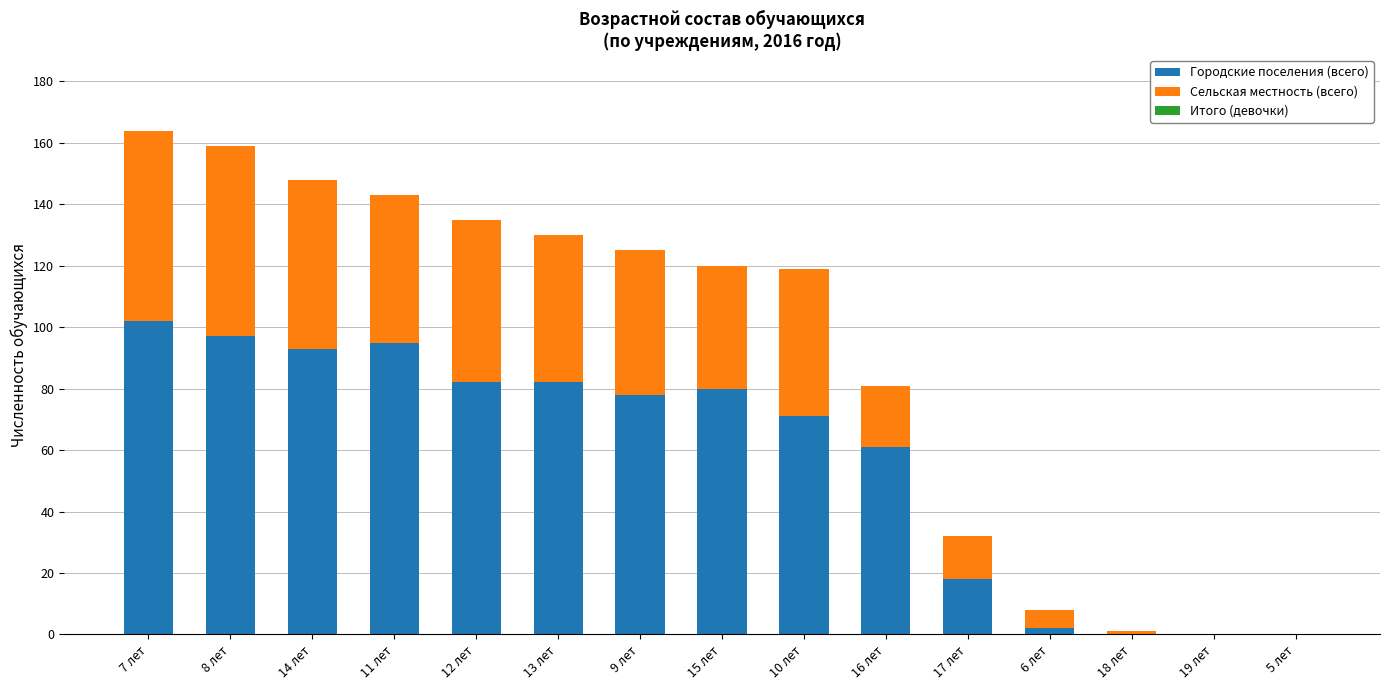

What is the maximum value for Городские поселения (всего)?

102